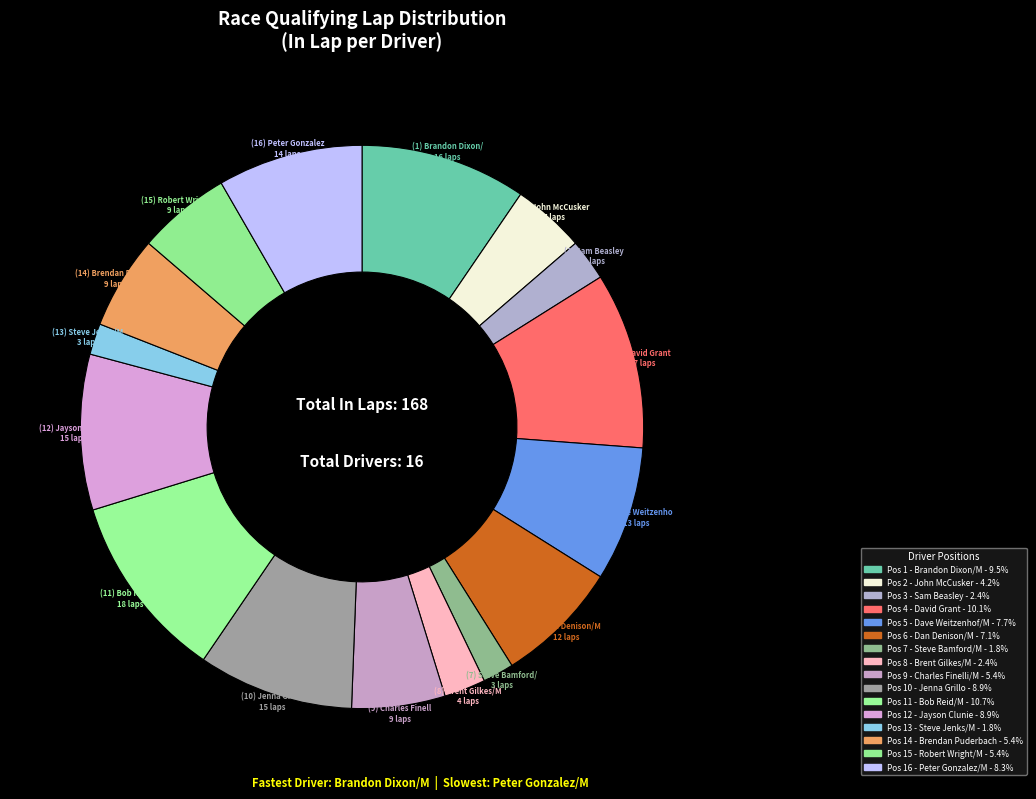

How many slices are in this pie chart?

16